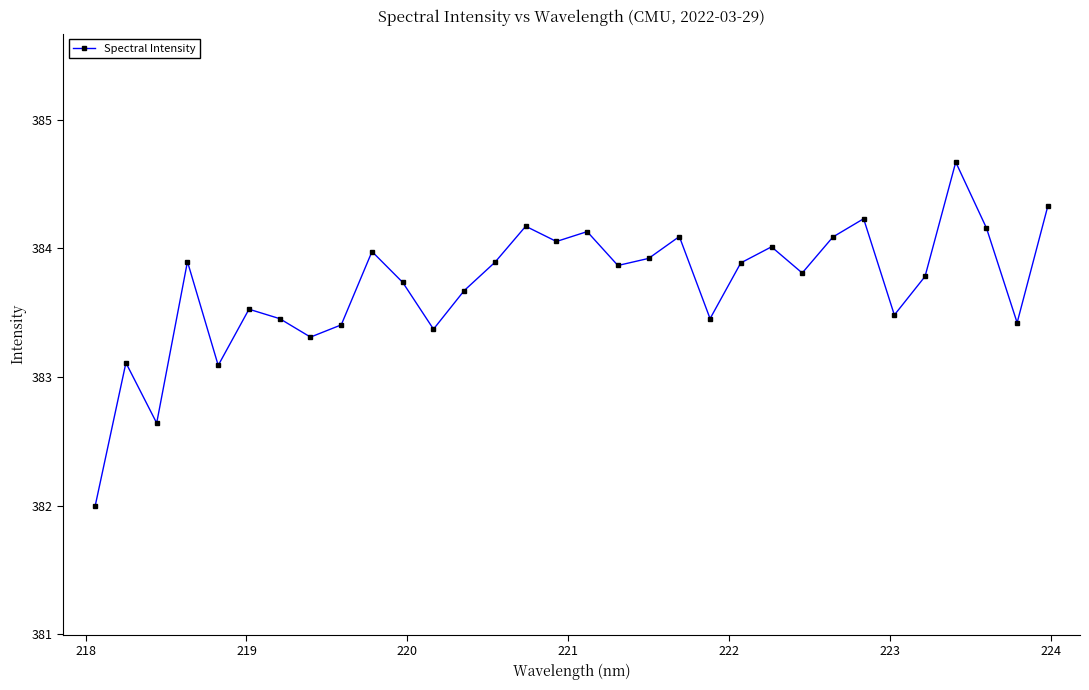

True or false: the data has more than 0 interior local peaks.

True